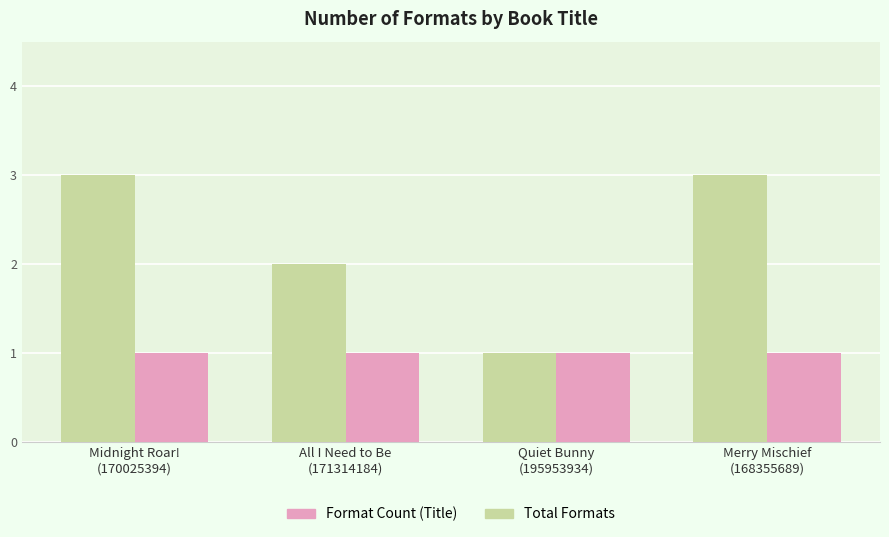

What position from the right is Merry Mischief
(168355689)?

1